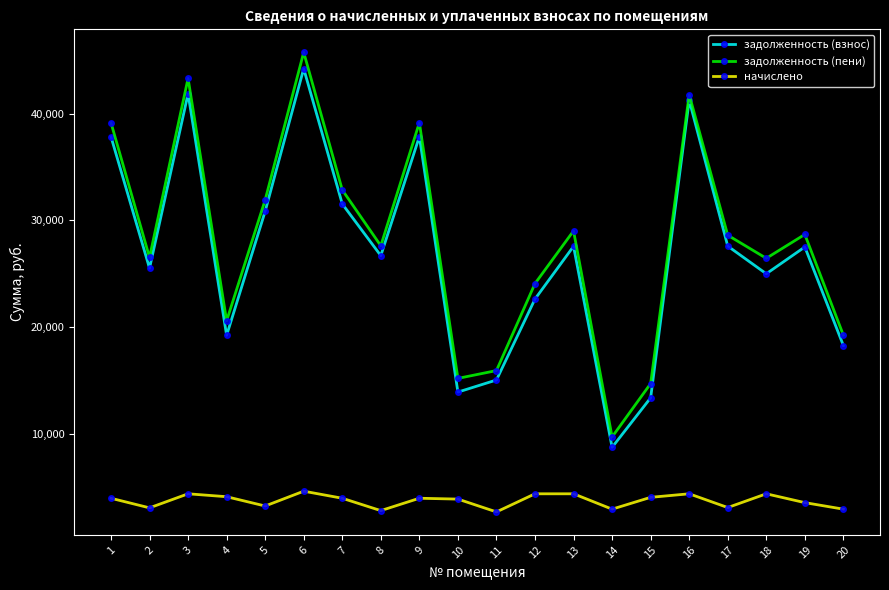

Does the chart have visible grid lines?

No